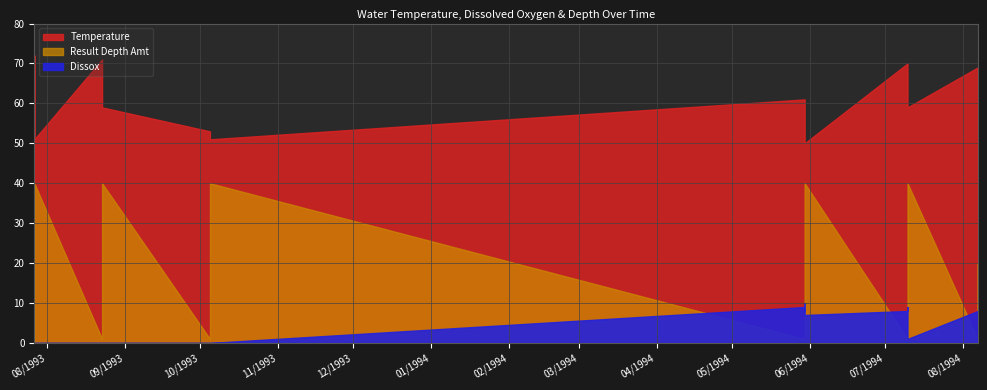

At 38, list the series in order from smallest to largest.

Dissox, Result Depth Amt, Temperature